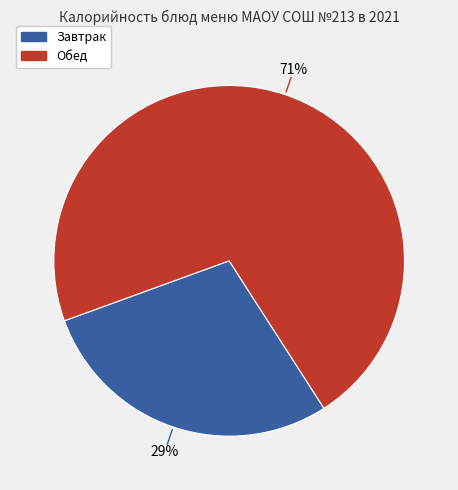

To the nearest percent, what is the average slice percentage?

50%